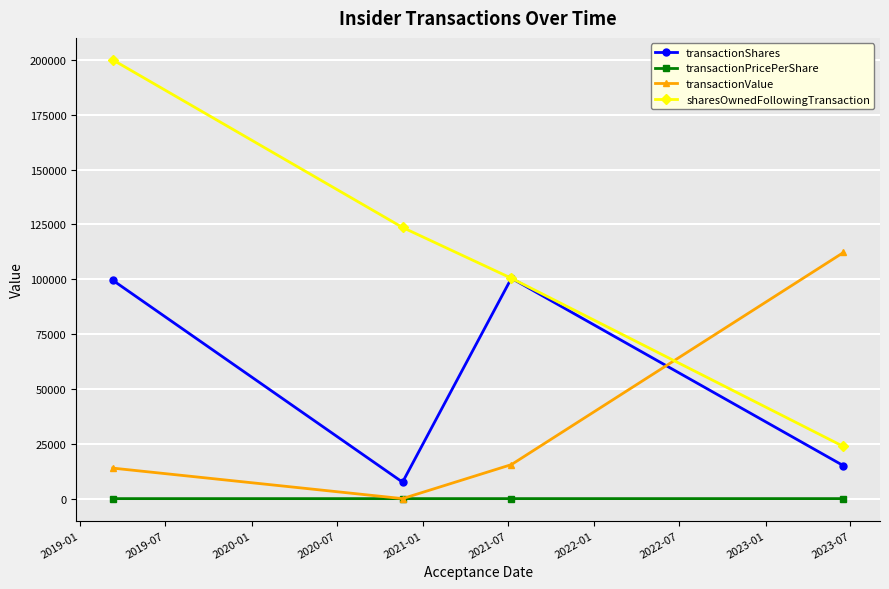

List the series in order of their overall mean, highest first.

sharesOwnedFollowingTransaction, transactionShares, transactionValue, transactionPricePerShare